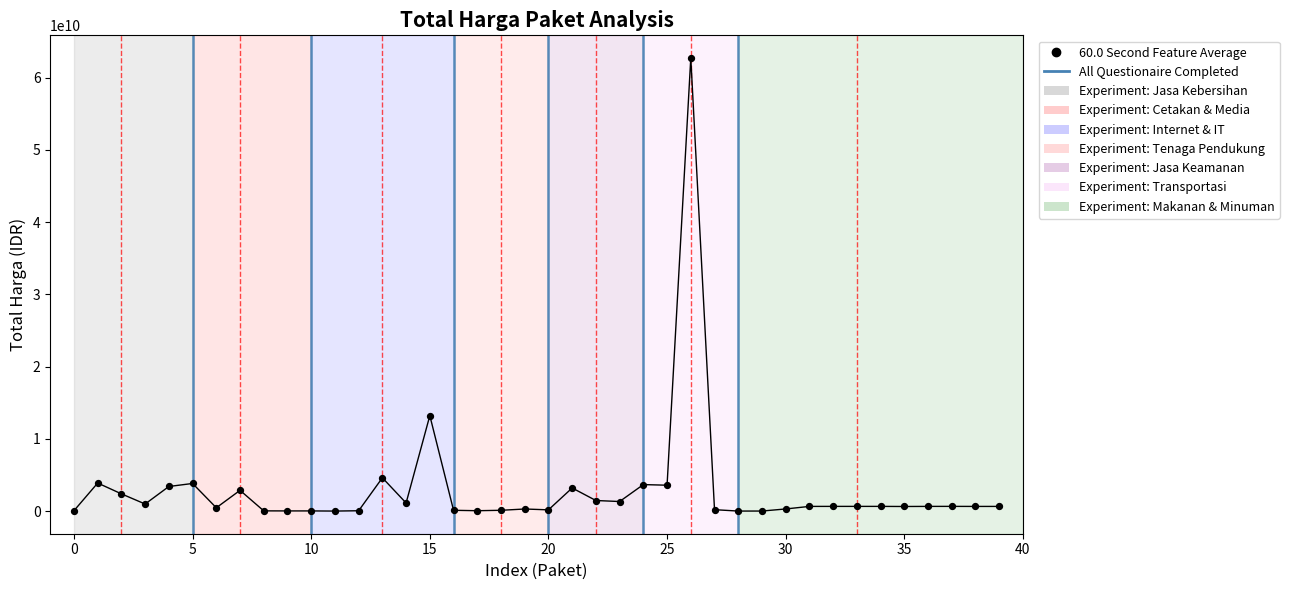

What Y value in the scatter plot is closest to 31359950400?

13217400000